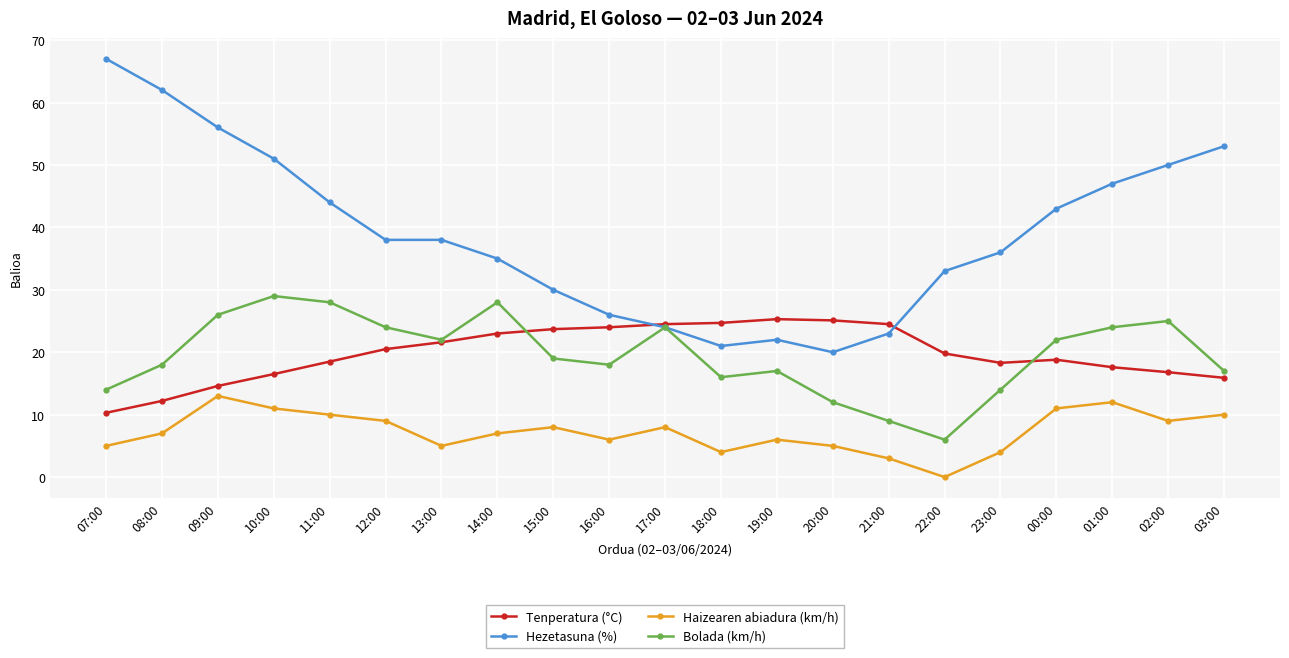

At which label does Tenperatura (°C) first exceed 19?

12:00